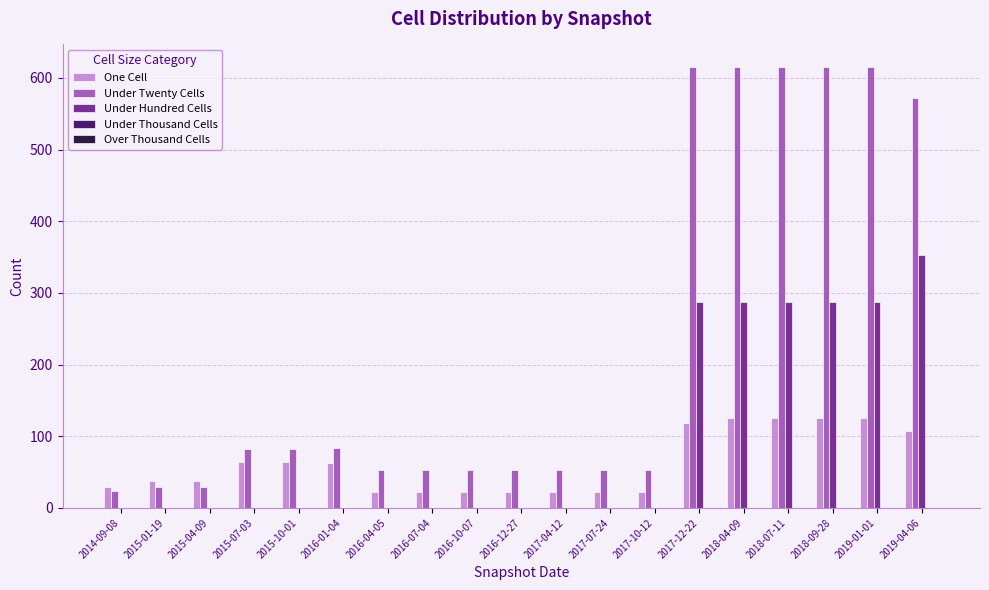

What is the maximum value shown in the chart?

616